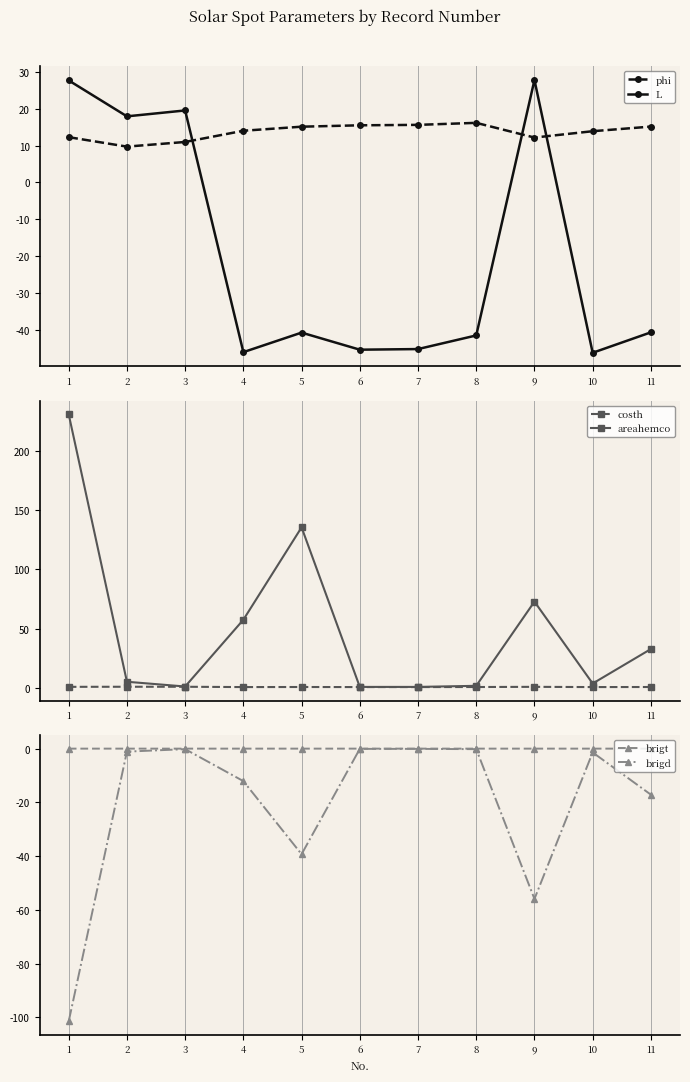

Is the value of L at 4 greater than the value of brigt at 6?

No